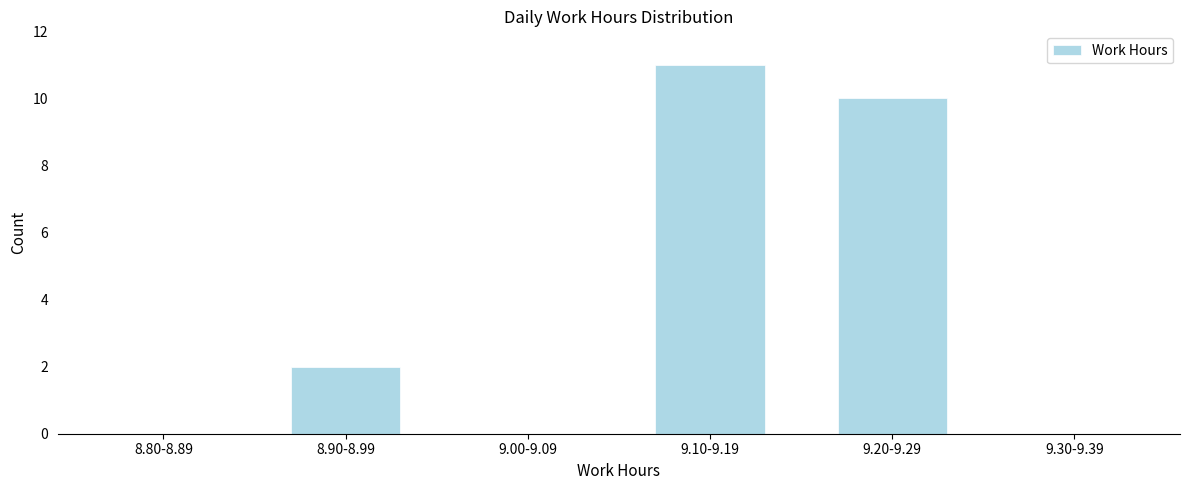

Reading right to left, extract all data points from this chart.

9.30-9.39=0	9.20-9.29=10	9.10-9.19=11	9.00-9.09=0	8.90-8.99=2	8.80-8.89=0